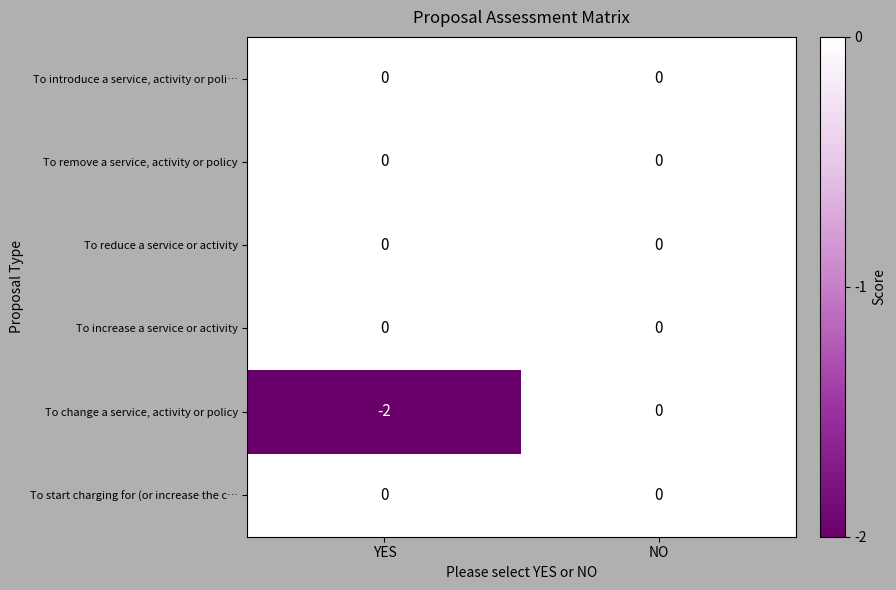

Count the number of data series in this chart.

6